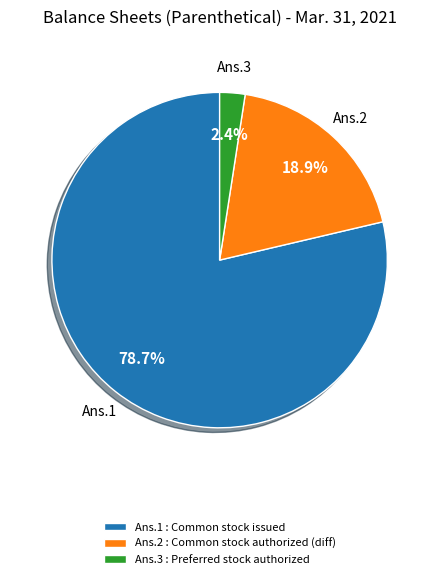

How many segments does this pie chart have?

3